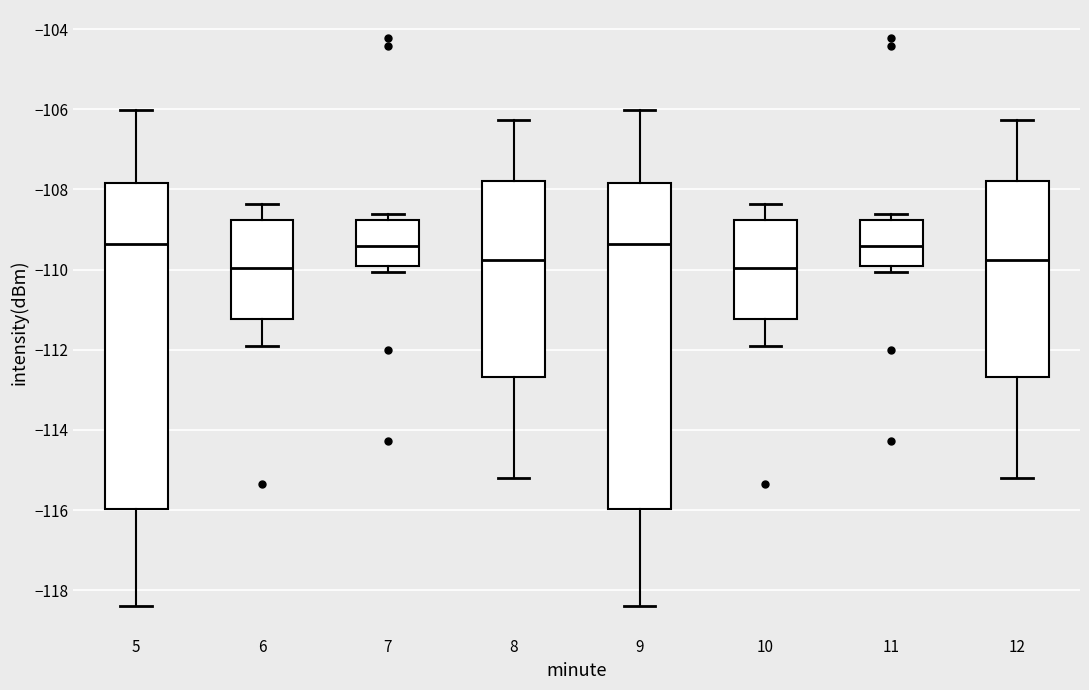

Reading left to right, read every box against the y-axis: the position of its median line, the range the box covers, and the ends of its whiskers. The values are not printed on the chart, so give them approximately, as read against the axis.

5: median -109.4, box -116.0 to -107.8, whiskers -118.4 to -106.0
6: median -110.0, box -111.2 to -108.8, whiskers -112.0 to -108.4
7: median -109.4, box -110.0 to -108.8, whiskers -110.0 (just below the box's lower edge) to -108.6
8: median -109.8, box -112.6 to -107.8, whiskers -115.2 to -106.2
9: median -109.4, box -116.0 to -107.8, whiskers -118.4 to -106.0
10: median -110.0, box -111.2 to -108.8, whiskers -112.0 to -108.4
11: median -109.4, box -110.0 to -108.8, whiskers -110.0 (just below the box's lower edge) to -108.6
12: median -109.8, box -112.6 to -107.8, whiskers -115.2 to -106.2